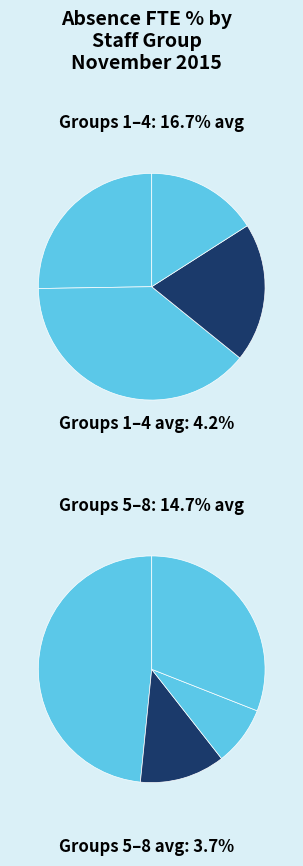

To the nearest percent, what is the difference between the Allied Health Professionals and Estates & Ancillary slice percentages?

14%